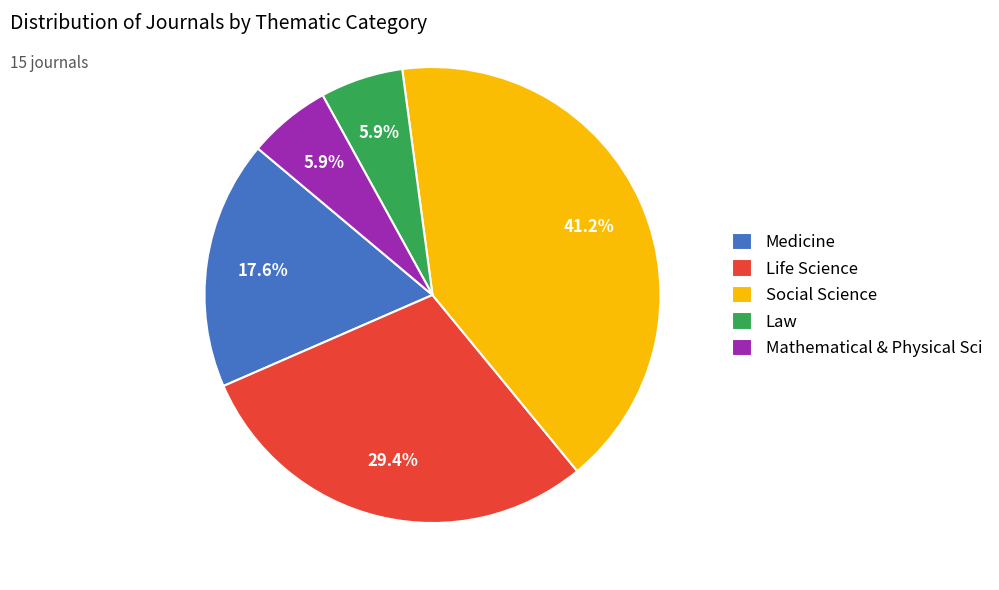

What percentage is the Medicine slice, to the nearest percent?

18%